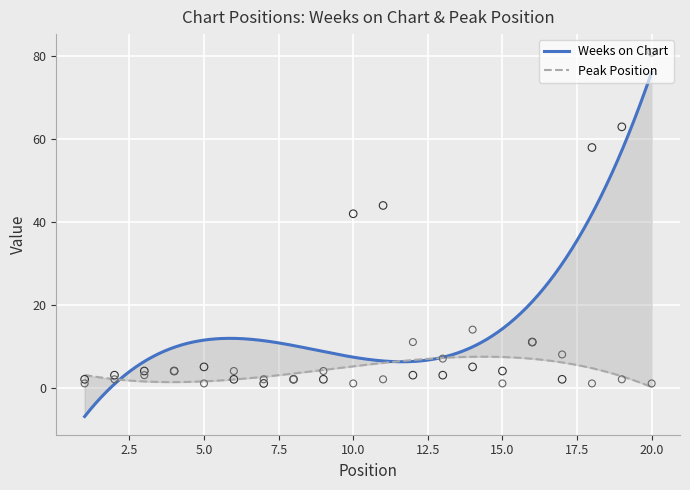

What are all the series names shown in the legend?

Weeks on Chart, Peak Position